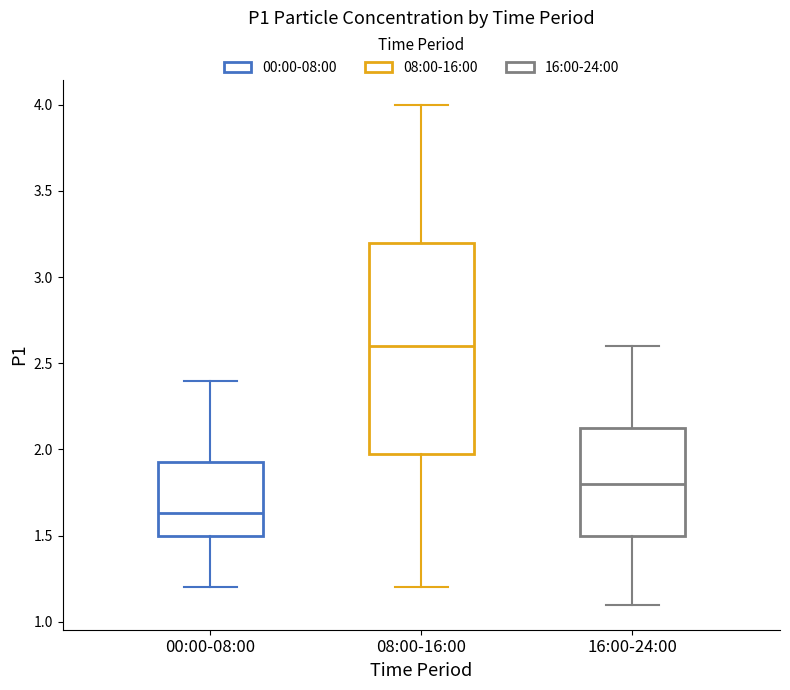

Which box's median line is the lowest?

00:00-08:00